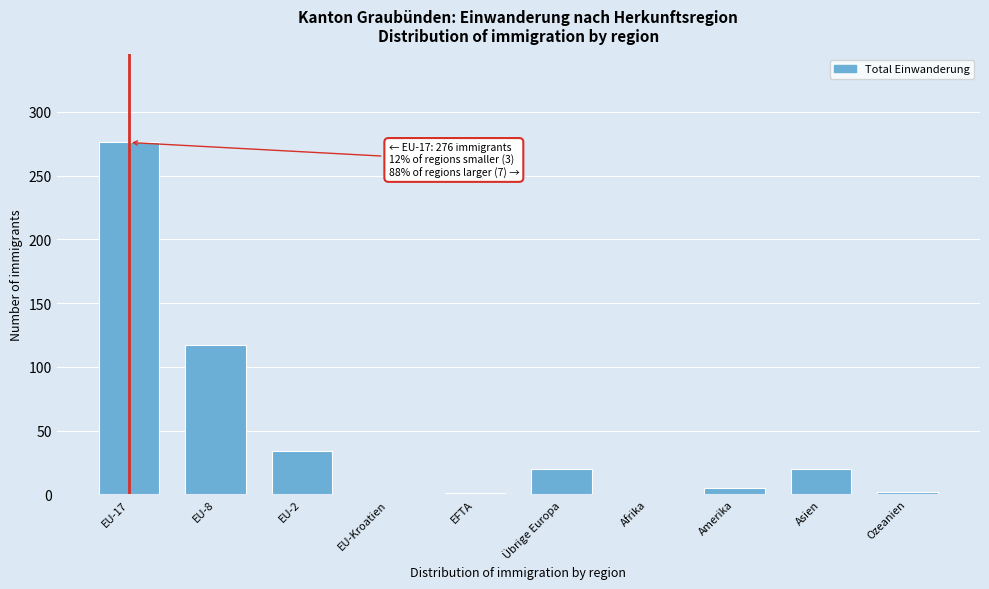

What is the sum of all values?

475